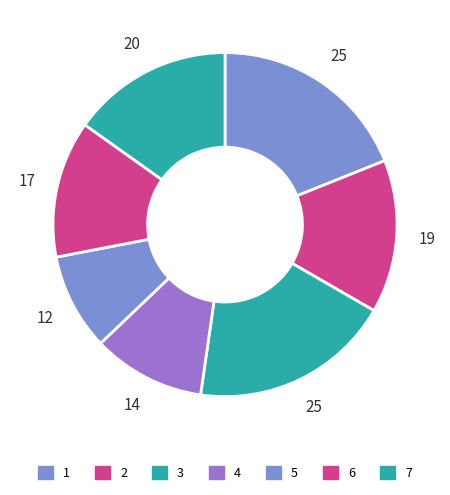

How many slices are in this pie chart?

7